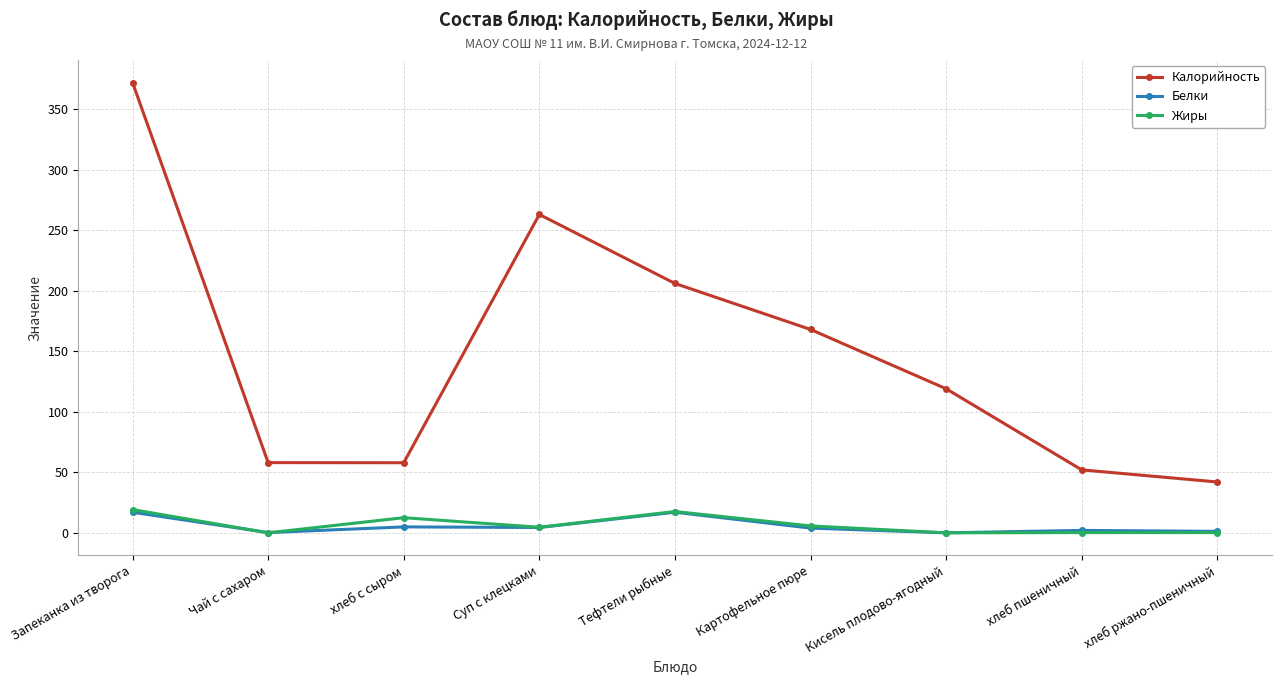

True or false: Жиры and Калорийность cross at least once.

False